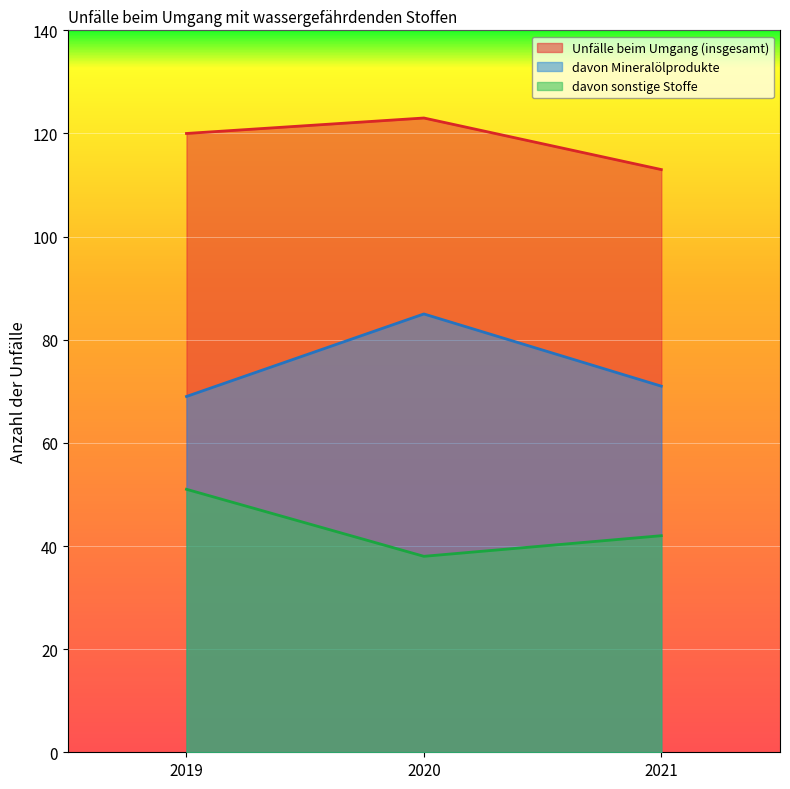

Reading left to right, list all the values displayed in this chart.

Unfälle beim Umgang (insgesamt): 2019=120	2020=123	2021=113
davon Mineralölprodukte: 2019=69	2020=85	2021=71
davon sonstige Stoffe: 2019=51	2020=38	2021=42